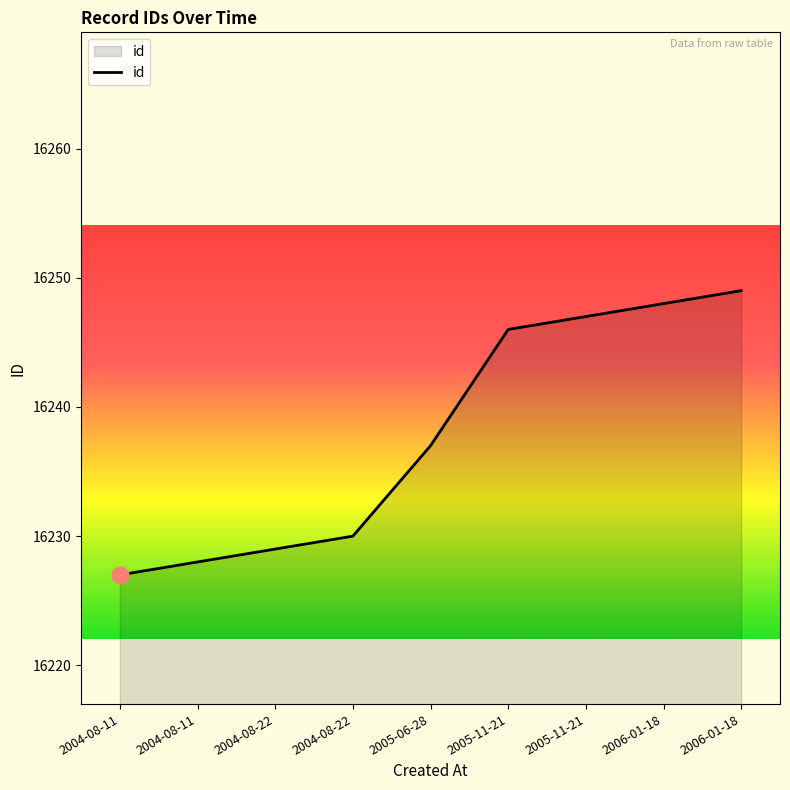

What is the average value?

16238